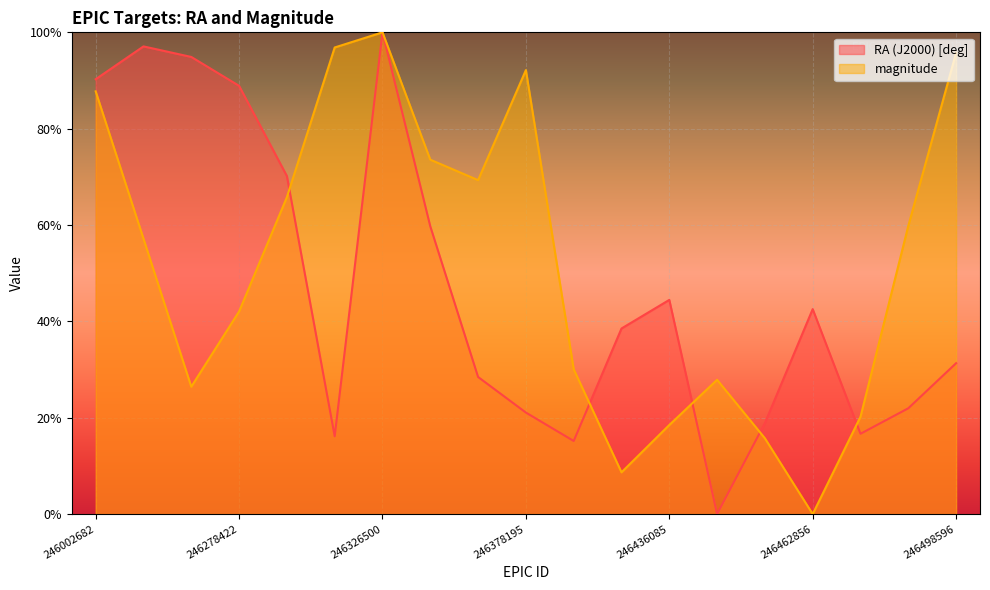

Reading left to right, transcribe all the data shown in this chart.

RA (J2000) [deg]: 246002682=90.3	246191060=97.1	246203947=94.9	246278422=88.9	246296824=70.2	246312513=16.2	246326500=100.0	246330296=59.7	246371026=28.5	246378195=21.1	246394334=15.2	246402637=38.5	246436085=44.5	246439487=0.0	246449947=18.9	246462856=42.5	246462907=16.7	246483959=22.0	246498596=31.3
magnitude: 246002682=87.7	246191060=57.2	246203947=26.4	246278422=42.1	246296824=65.8	246312513=96.9	246326500=100.0	246330296=73.6	246371026=69.3	246378195=92.2	246394334=30.1	246402637=8.7	246436085=18.5	246439487=27.9	246449947=15.7	246462856=0.0	246462907=20.2	246483959=59.8	246498596=95.8